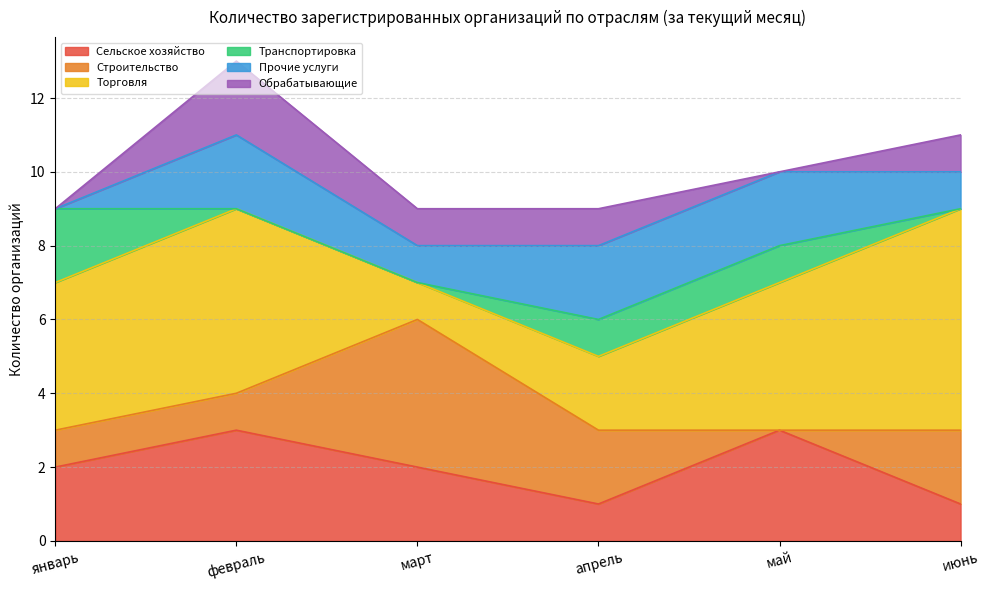

Between январь and март, which is larger?

январь